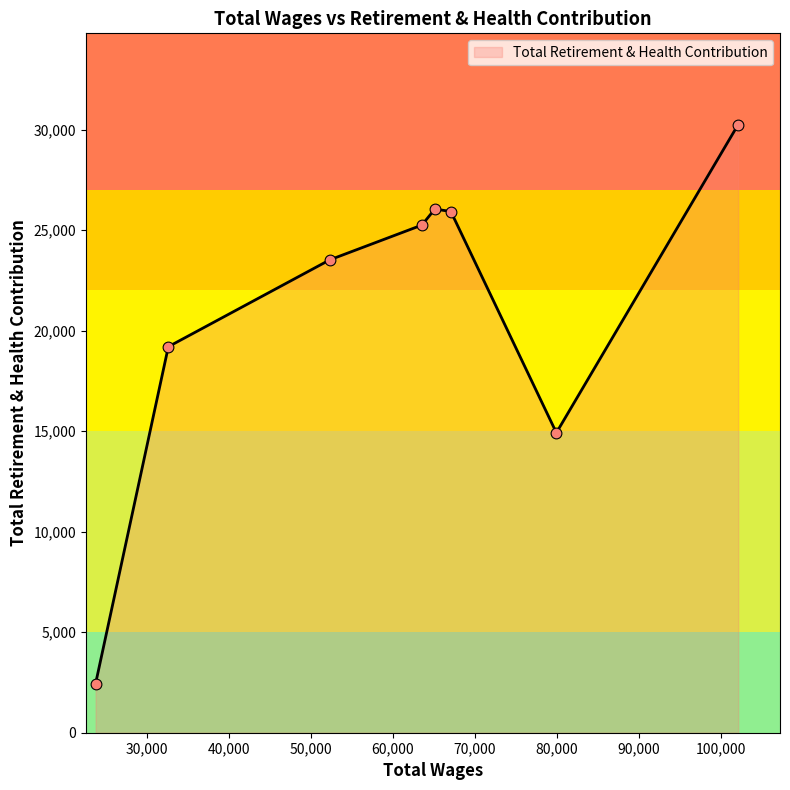

What is the smallest value displayed?

2446